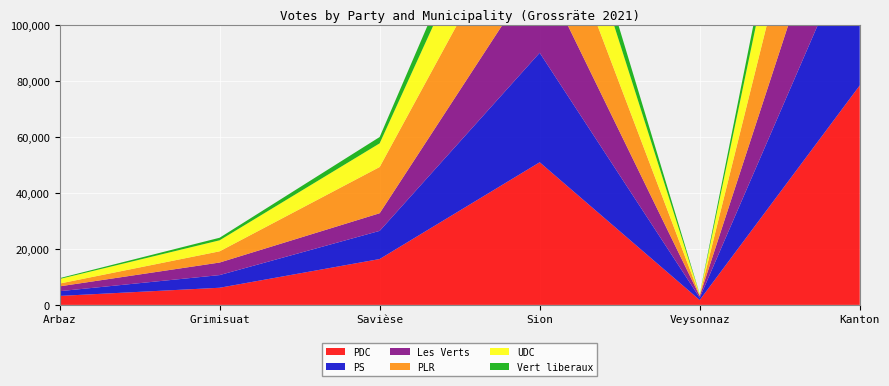

Reading left to right, what are all the values shown in this chart?

PDC: Arbaz=3210	Grimisuat=6125	Savièse=16381	Sion=50940	Veysonnaz=1732	Kanton=78388
PS: Arbaz=1689	Grimisuat=4523	Savièse=10060	Sion=39103	Veysonnaz=822	Kanton=56197
Les Verts: Arbaz=1726	Grimisuat=4484	Savièse=6298	Sion=30382	Veysonnaz=621	Kanton=43511
PLR: Arbaz=1002	Grimisuat=4010	Savièse=16512	Sion=33907	Veysonnaz=258	Kanton=55689
UDC: Arbaz=1627	Grimisuat=3933	Savièse=8448	Sion=28951	Veysonnaz=339	Kanton=43298
Vert liberaux: Arbaz=303	Grimisuat=914	Savièse=2266	Sion=9677	Veysonnaz=111	Kanton=13271